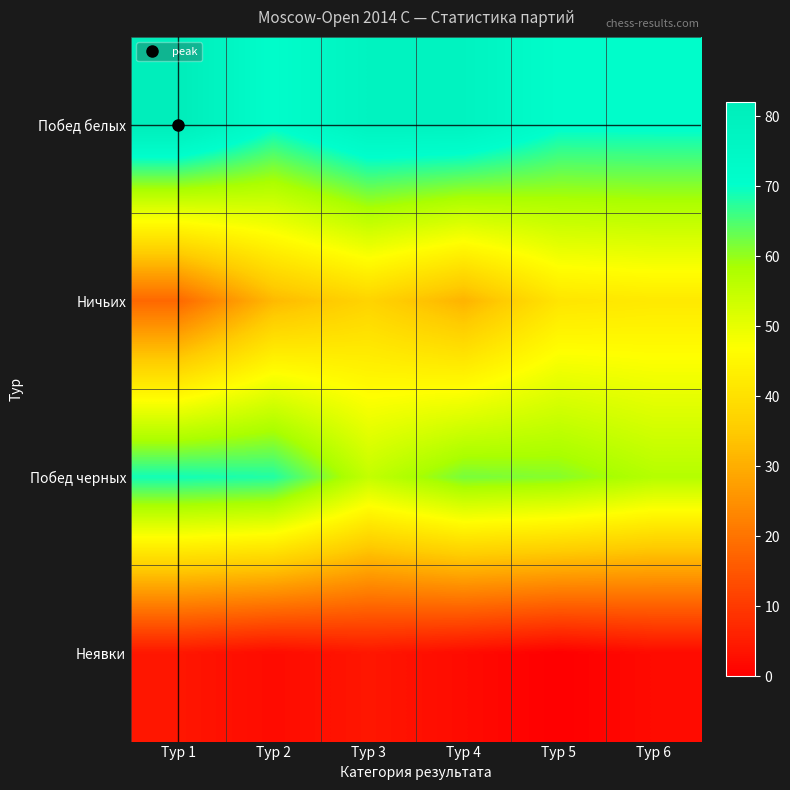

Reading left to right, extract all data points from this chart.

Побед белых: Тур 1=82	Тур 2=71	Тур 3=78	Тур 4=78	Тур 5=71	Тур 6=71
Ничьих: Тур 1=18	Тур 2=32	Тур 3=37	Тур 4=31	Тур 5=41	Тур 6=42
Побед черных: Тур 1=69	Тур 2=68	Тур 3=55	Тур 4=62	Тур 5=61	Тур 6=57
Неявки: Тур 1=4	Тур 2=2	Тур 3=4	Тур 4=2	Тур 5=0	Тур 6=2